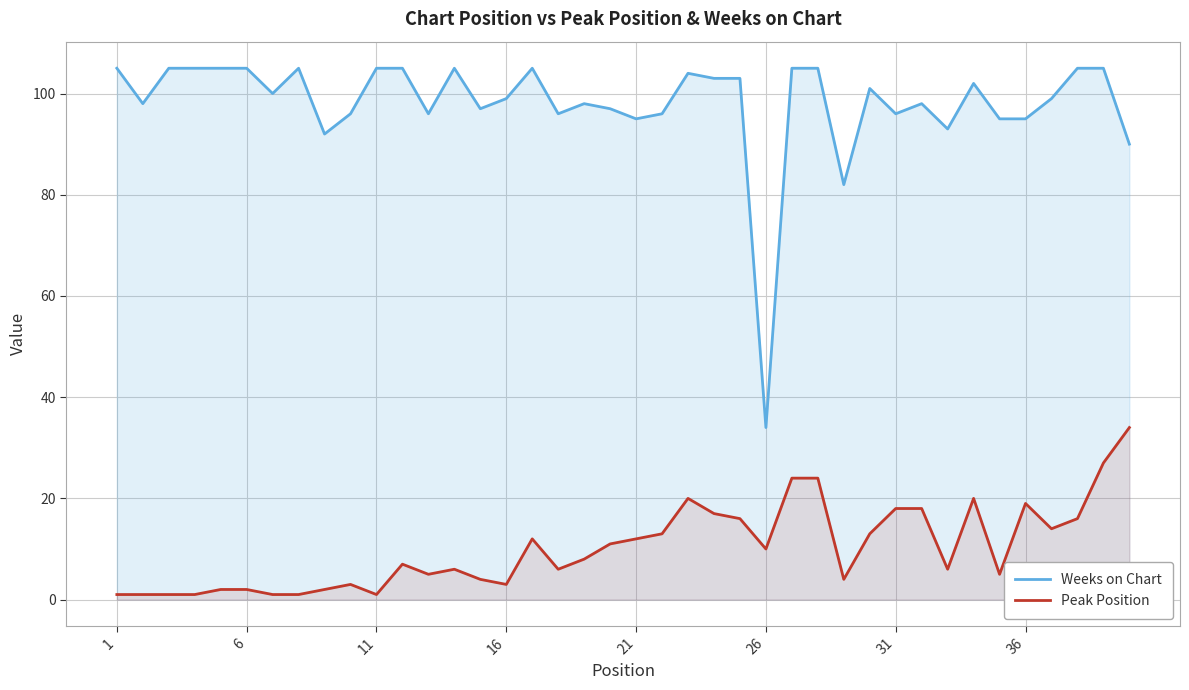

Rank the series by their maximum value, from highest to lowest.

Weeks on Chart, Peak Position